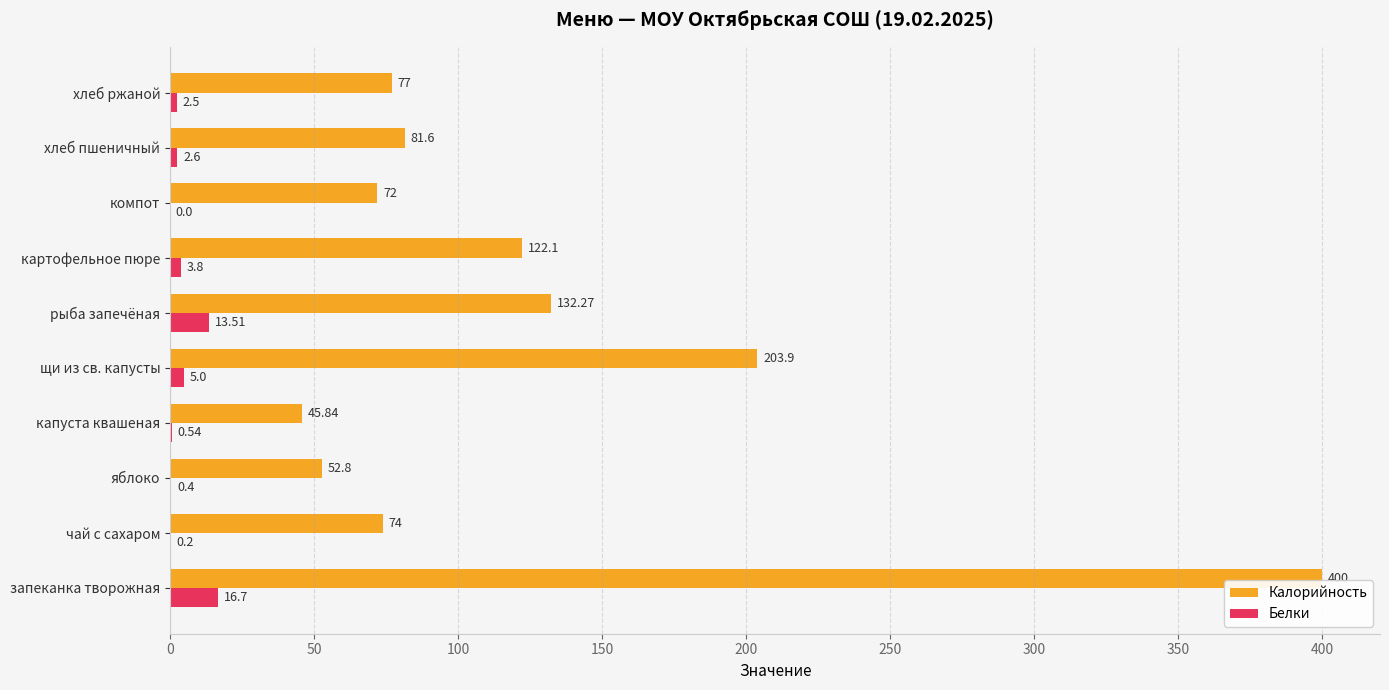

Where is Калорийность nearest to the value 222?

щи из св. капусты